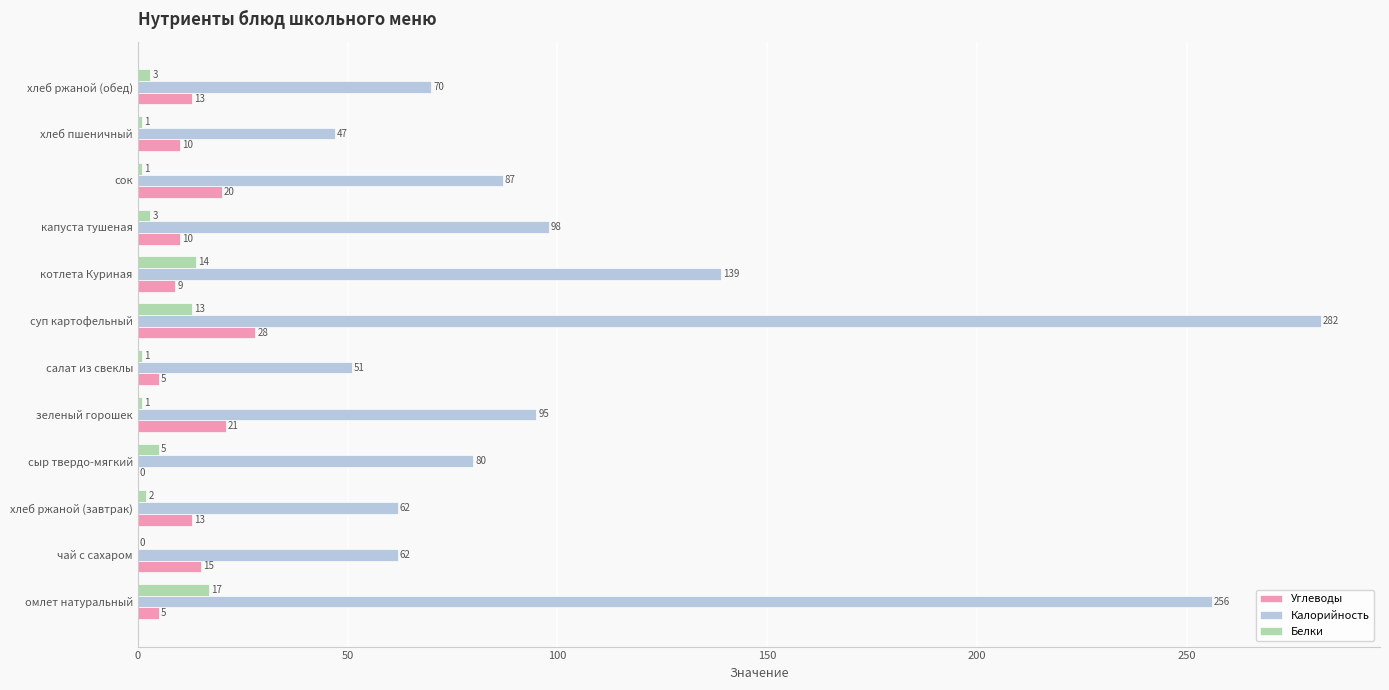

What is the sum of the Углеводы values at суп картофельный and салат из свеклы?

33